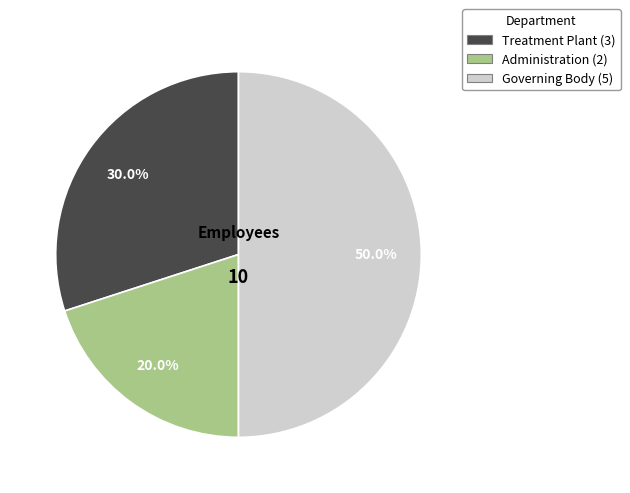

To the nearest percent, what is the difference between the largest and smallest slice percentages?

30%